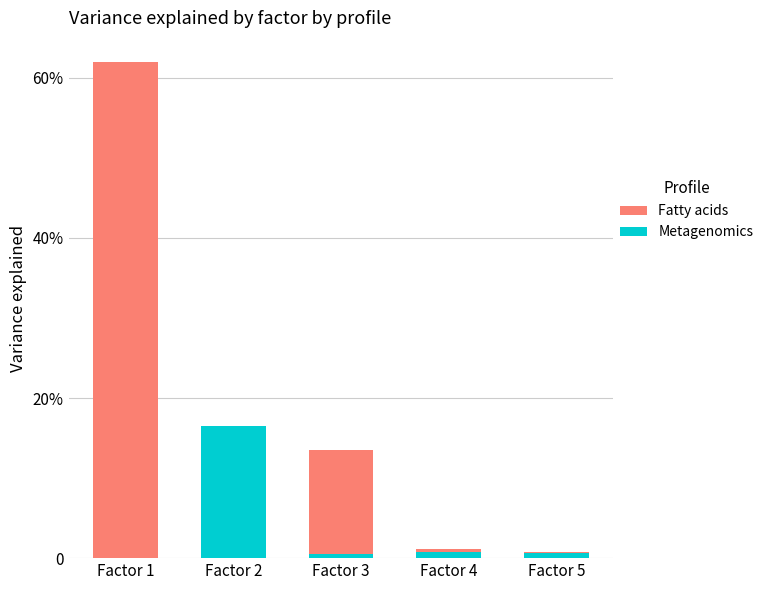

At which category is the sum across all series the highest?

Factor 1